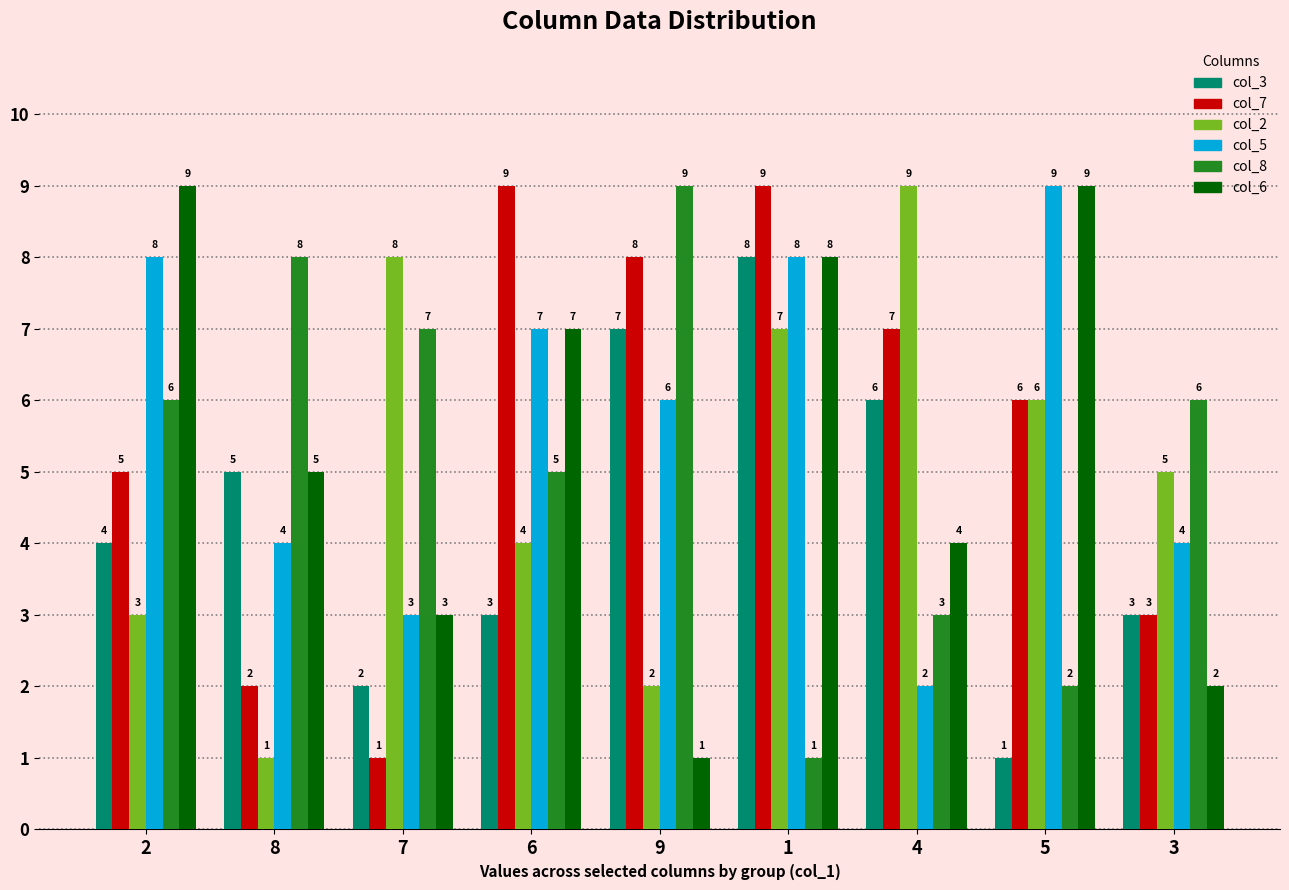

What is the approximate value of col_8 at 5?

2